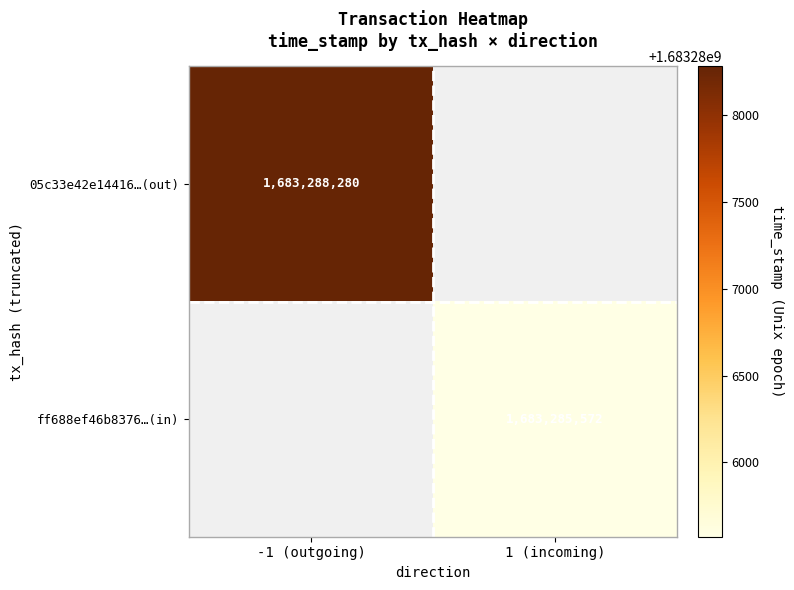

Which has a higher value, 1 (incoming) or -1 (outgoing)?

-1 (outgoing)